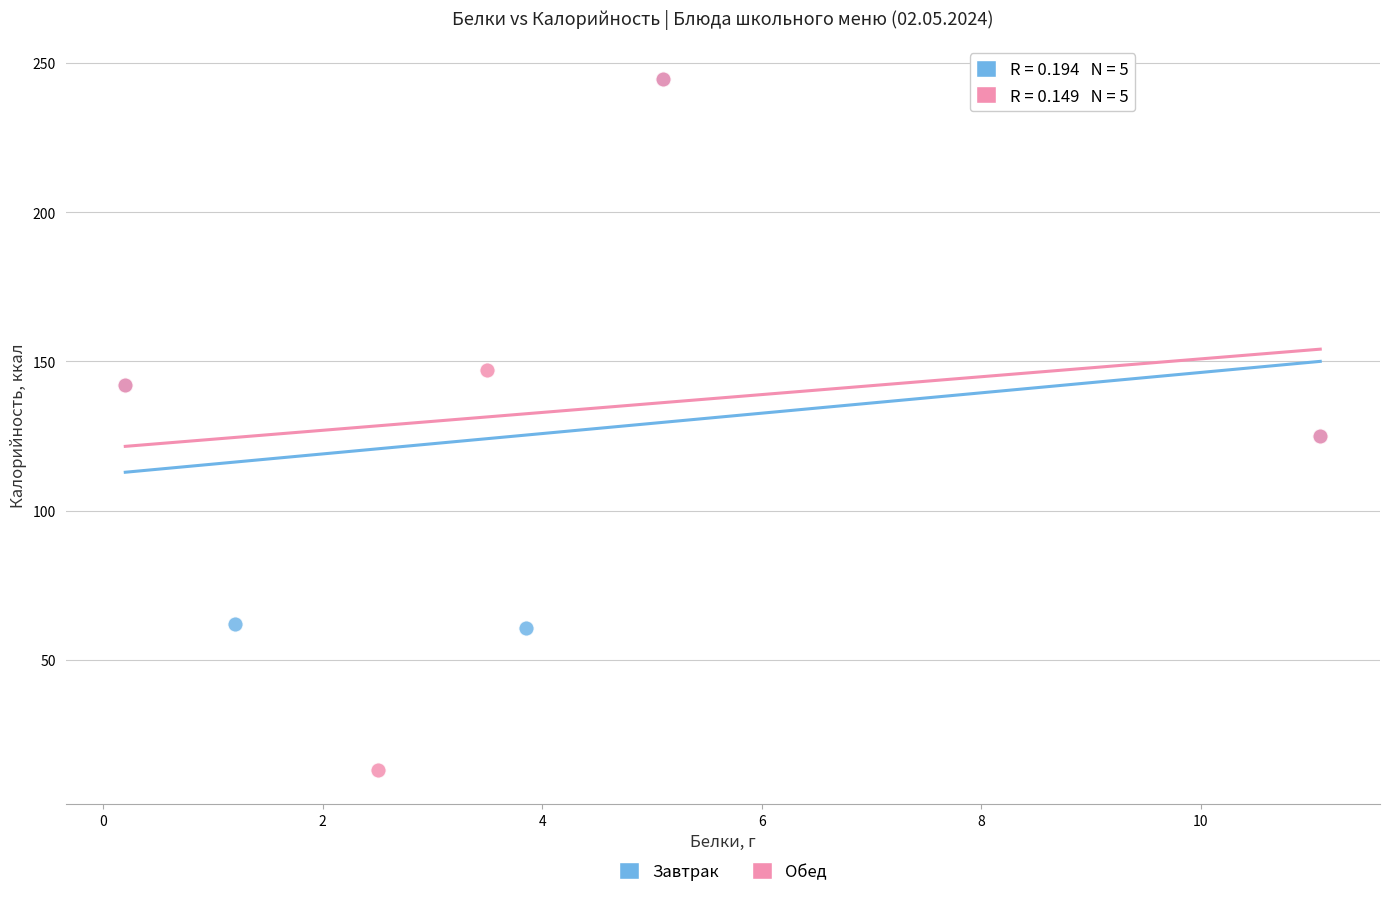

Which series has the largest Y range (max minus min)?

Обед